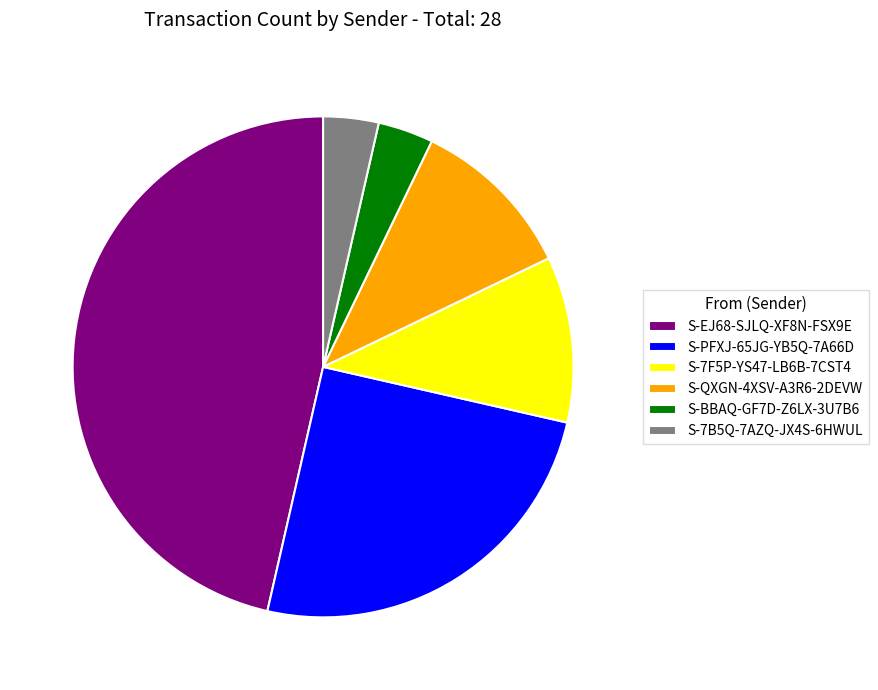

Do S-BBAQ-GF7D-Z6LX-3U7B6 and S-PFXJ-65JG-YB5Q-7A66D together represent more than half of the pie?

No